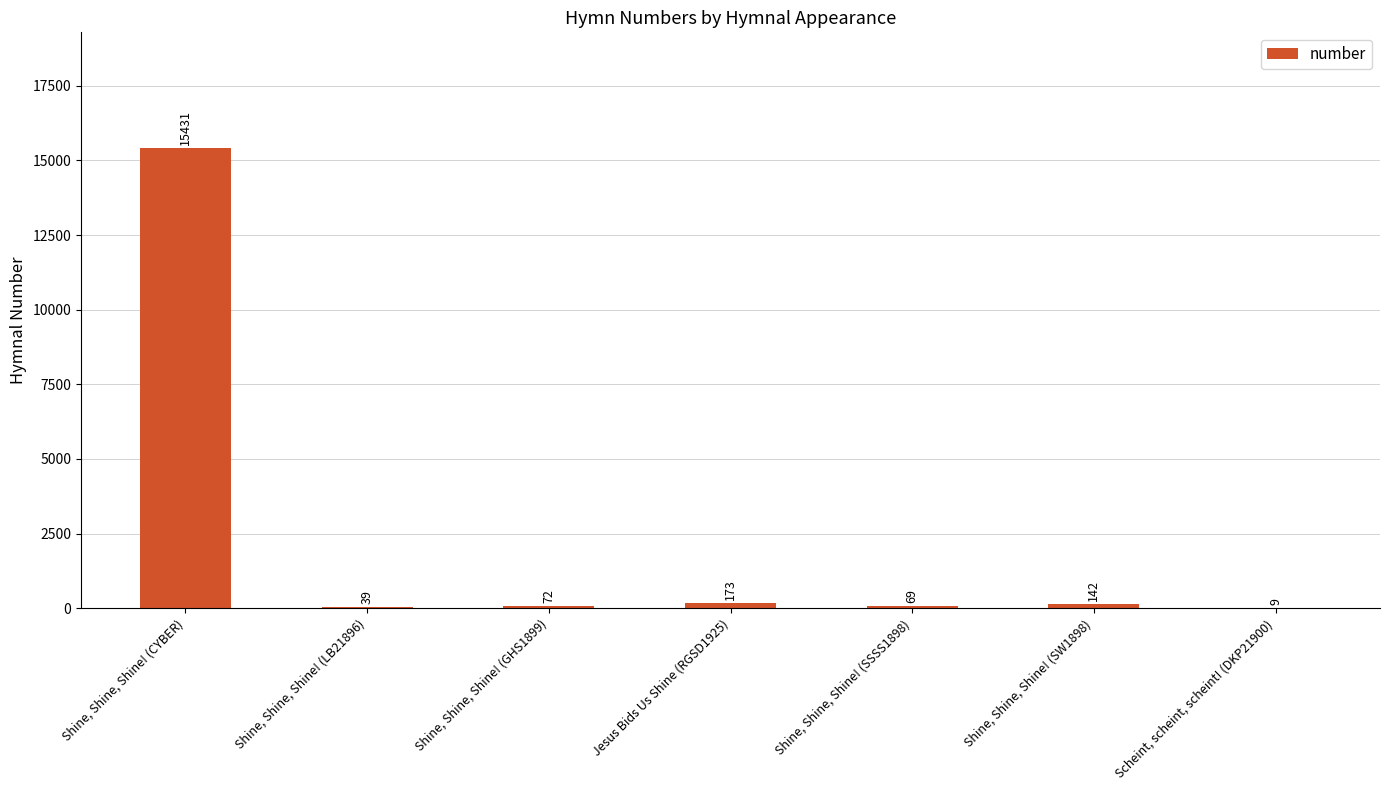

What is the sum of all values?

15935